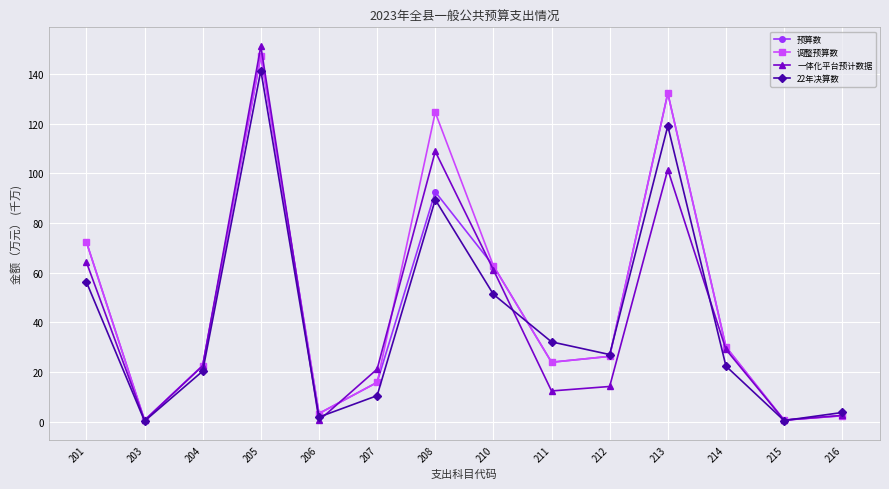

Which series changed the most between 207 and 215?

一体化平台预计数据